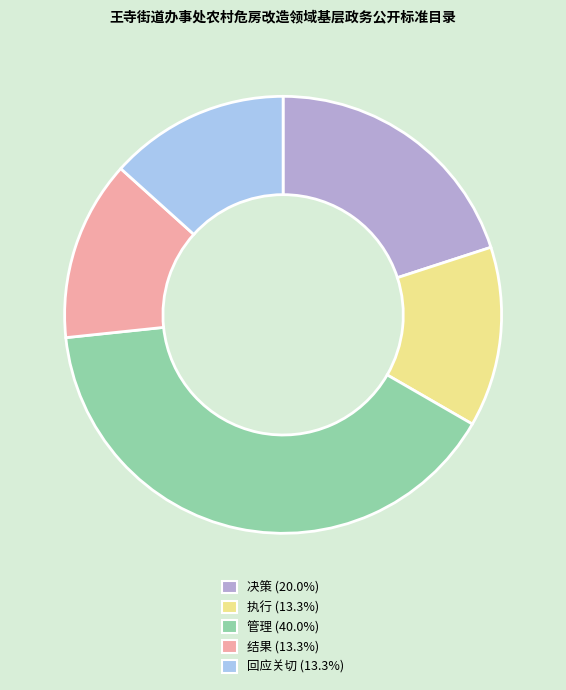

Does 回应关切 account for over 50% of the chart?

No